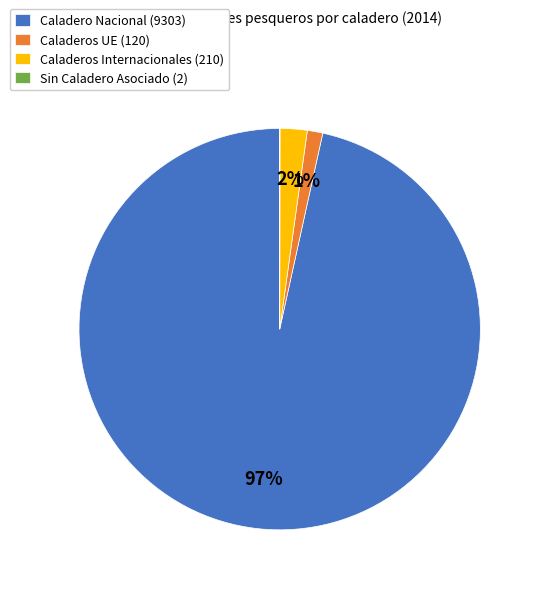

Between Caladeros Internacionales and Caladero Nacional, which is larger?

Caladero Nacional